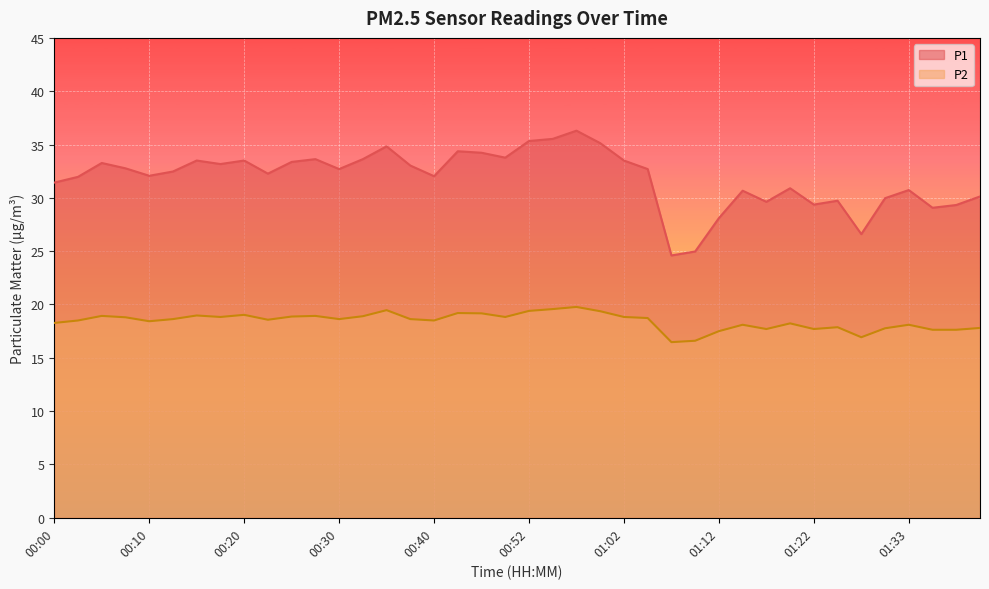

Reading right to left, list all the values displayed in this chart.

P1: 01:40=30.1	01:38=29.3	01:35=29.1	01:33=30.7	01:30=30.0	01:28=26.6	01:25=29.7	01:22=29.4	01:20=30.9	01:17=29.6	01:15=30.7	01:12=28.1	01:10=25.0	01:07=24.6	01:05=32.7	01:02=33.5	01:00=35.1	00:57=36.3	00:55=35.5	00:52=35.3	00:47=33.8	00:45=34.2	00:42=34.4	00:40=32.0	00:37=33.0	00:35=34.8	00:32=33.6	00:30=32.7	00:27=33.6	00:25=33.4	00:22=32.3	00:20=33.5	00:17=33.2	00:15=33.5	00:13=32.5	00:10=32.1	00:08=32.8	00:05=33.3	00:03=32.0	00:00=31.4
P2: 01:40=17.8	01:38=17.6	01:35=17.6	01:33=18.1	01:30=17.8	01:28=16.9	01:25=17.9	01:22=17.7	01:20=18.2	01:17=17.7	01:15=18.1	01:12=17.5	01:10=16.6	01:07=16.5	01:05=18.7	01:02=18.8	01:00=19.4	00:57=19.8	00:55=19.6	00:52=19.4	00:47=18.8	00:45=19.2	00:42=19.2	00:40=18.5	00:37=18.6	00:35=19.5	00:32=18.9	00:30=18.6	00:27=18.9	00:25=18.9	00:22=18.6	00:20=19.0	00:17=18.8	00:15=19.0	00:13=18.6	00:10=18.4	00:08=18.8	00:05=18.9	00:03=18.5	00:00=18.3